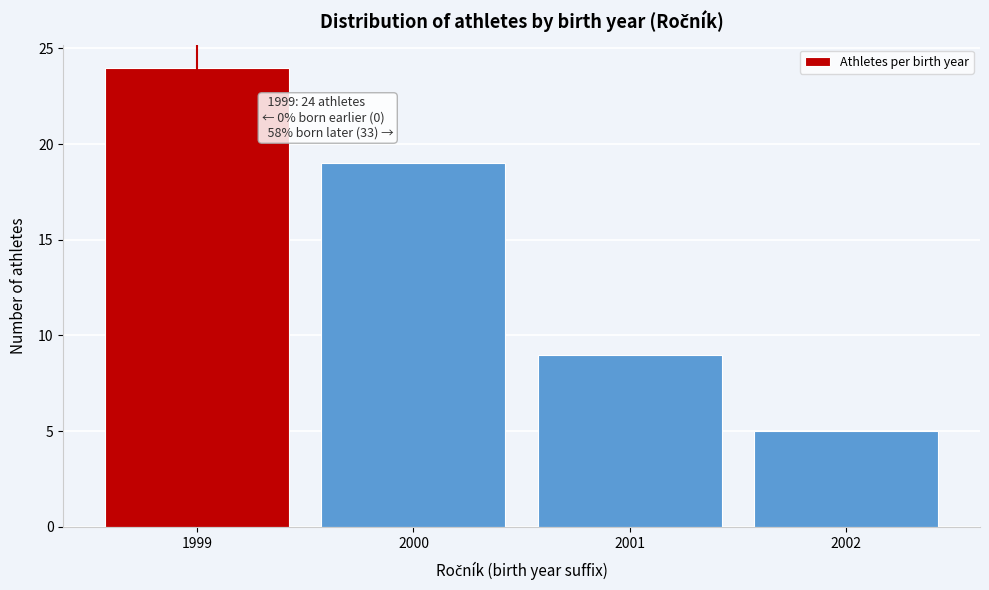

Reading left to right, list all the values displayed in this chart.

24	19	9	5